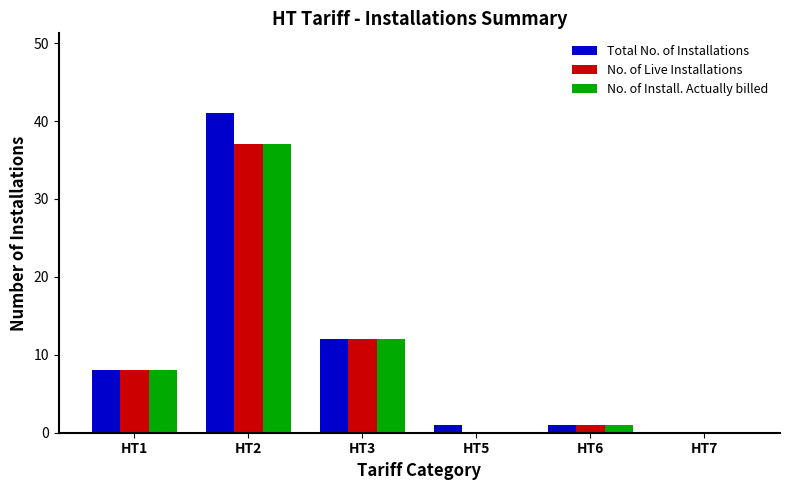

At which category is the sum across all series the highest?

HT2